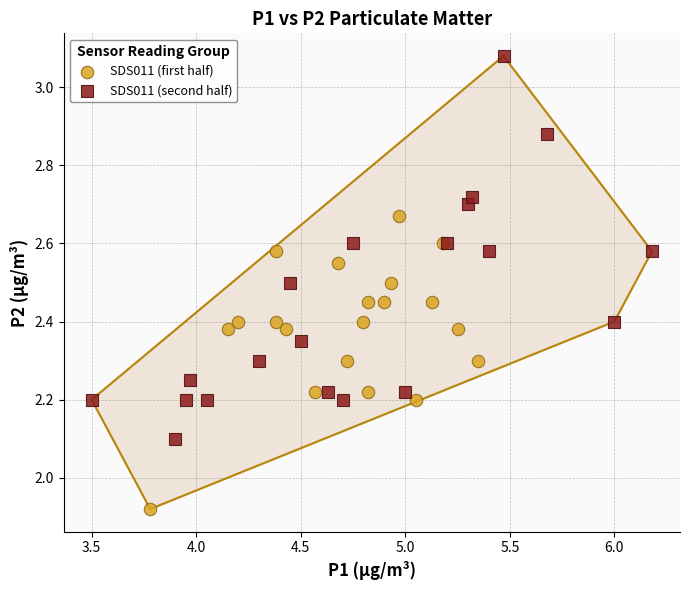

Which series reaches the minimum Y coordinate?

SDS011 (first half)